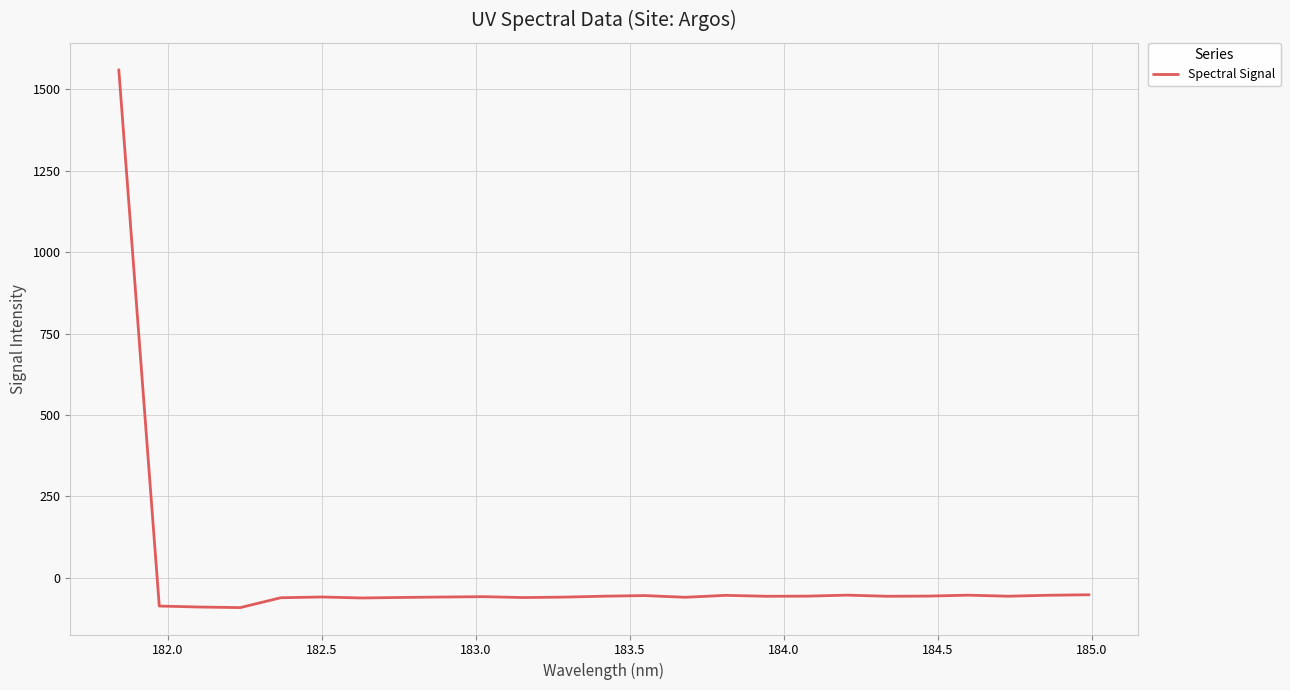

What is the greatest value displayed?

1560.4